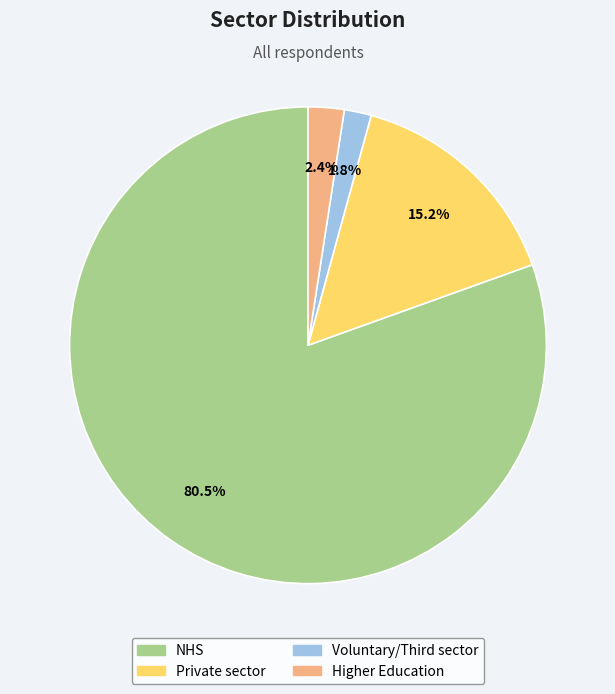

Which category has the biggest portion of the pie?

NHS